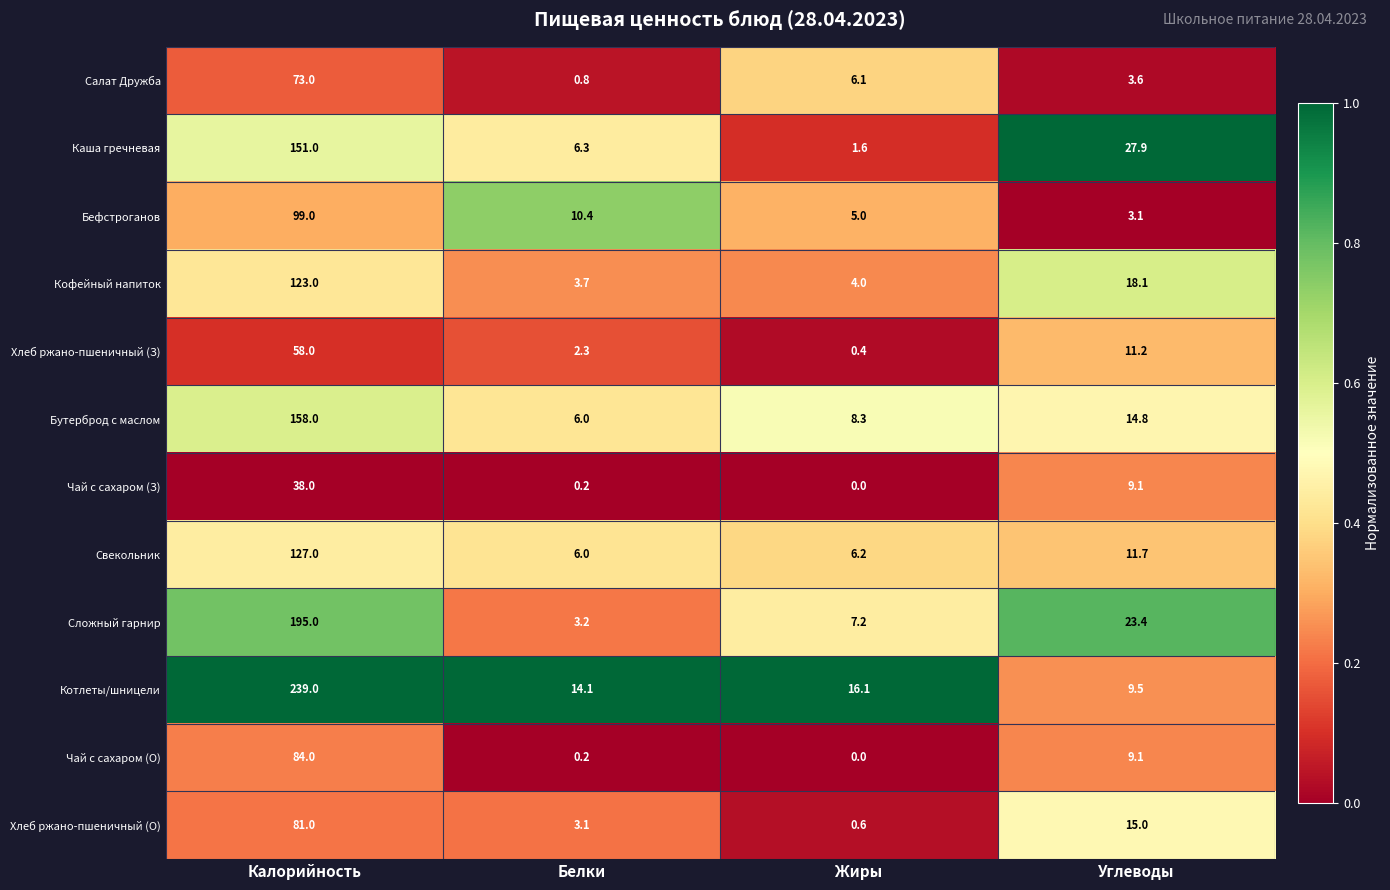

Rank the series by their maximum value, from lowest to highest.

Чай с сахаром (З), Хлеб ржано-пшеничный (З), Салат Дружба, Хлеб ржано-пшеничный (О), Чай с сахаром (О), Бефстроганов, Кофейный напиток, Свекольник, Каша гречневая, Бутерброд с маслом, Сложный гарнир, Котлеты/шницели